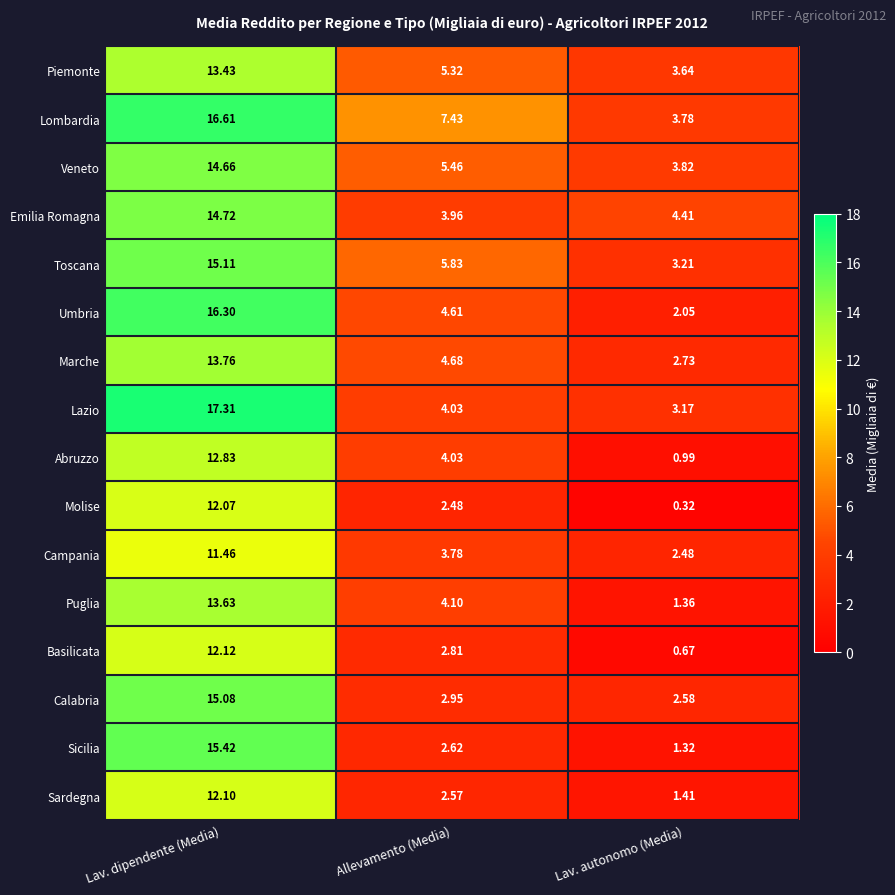

Where does the Lazio series first go above 4?

Lav. dipendente (Media)